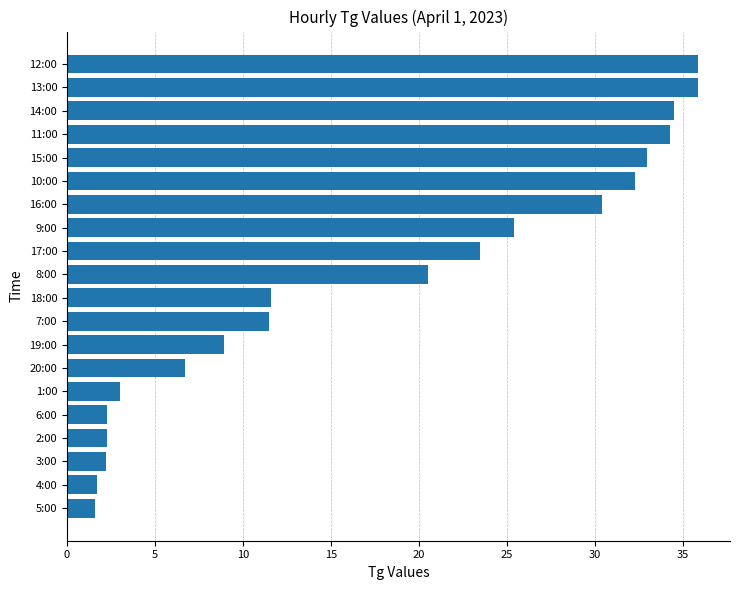

What is the maximum value shown in the chart?

35.9